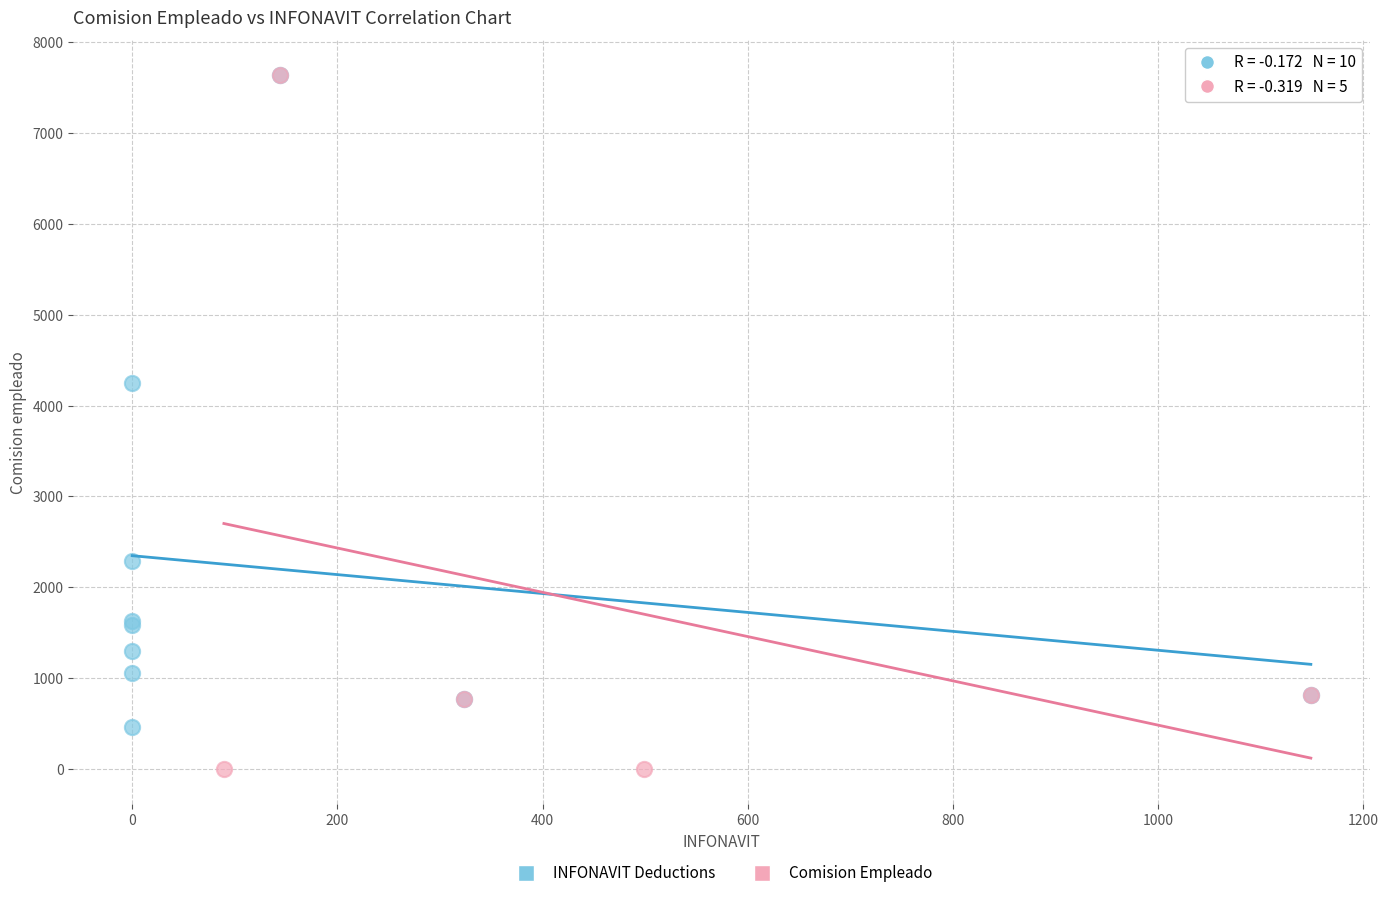

Which series contains the lowest Y value?

Comision Empleado